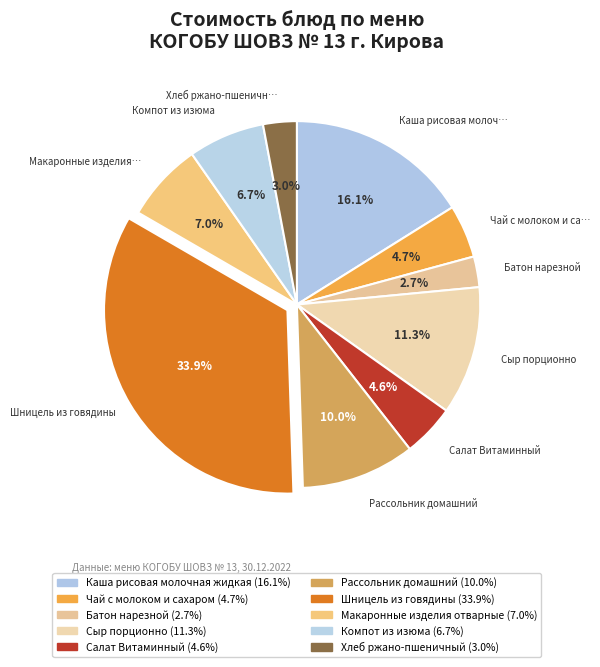

What portion of the pie excludes Сыр порционно?

88.7%